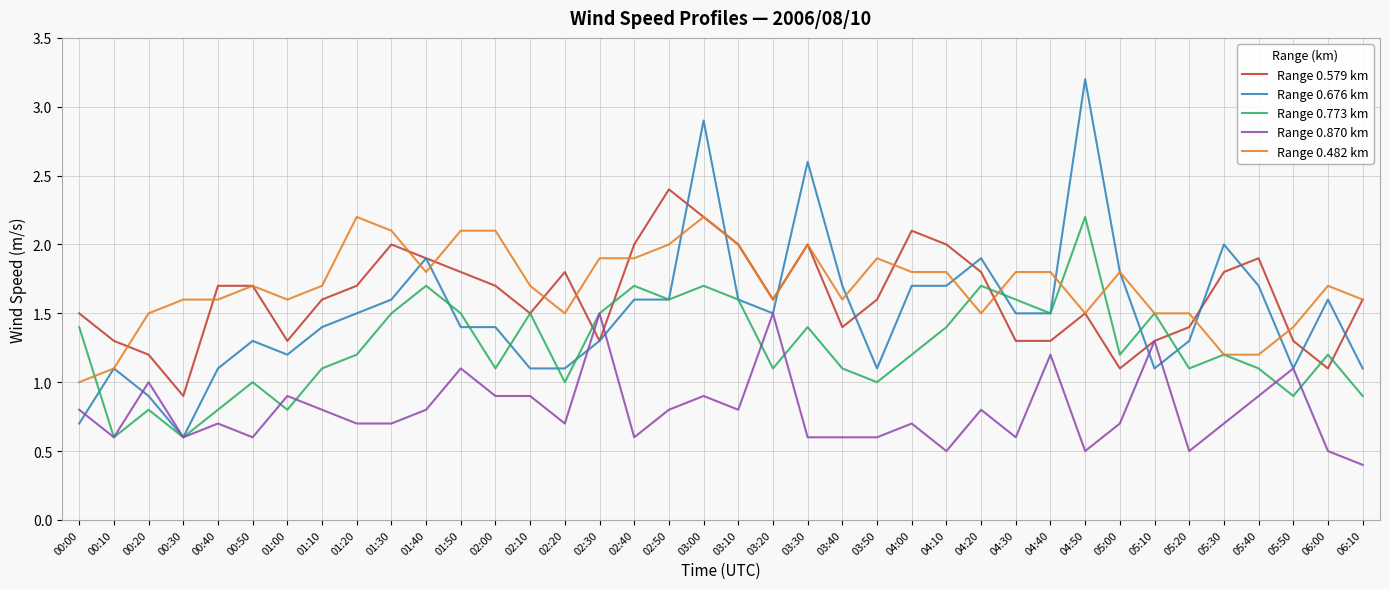

At which label does Range 0.773 km first exceed 1?

00:00